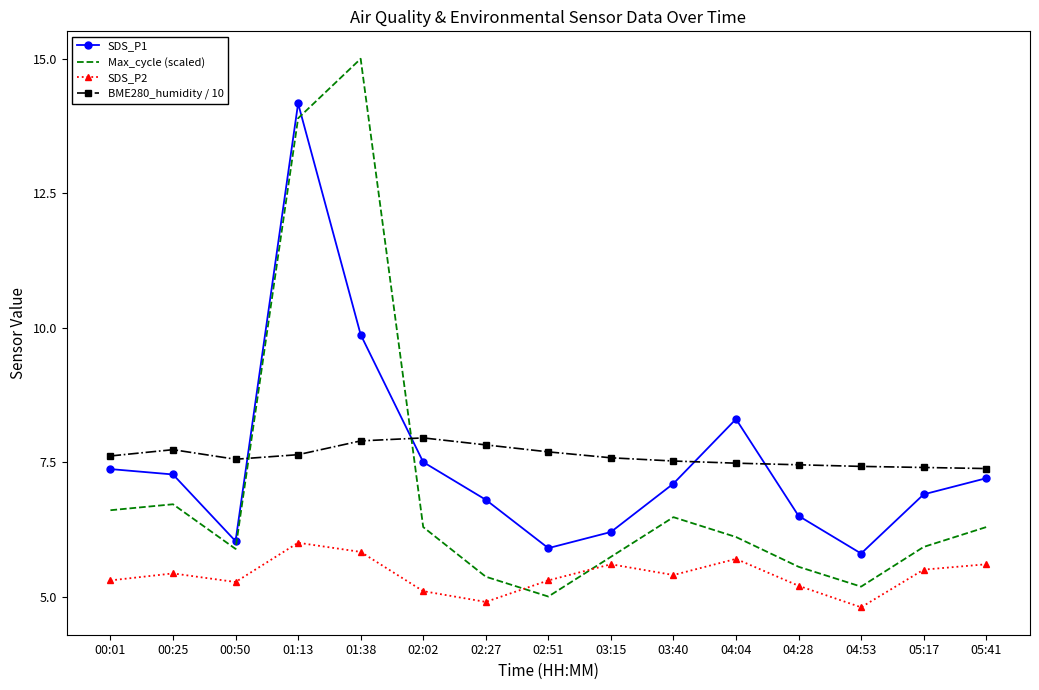

What are all the series names shown in the legend?

SDS_P1, Max_cycle (scaled), SDS_P2, BME280_humidity / 10